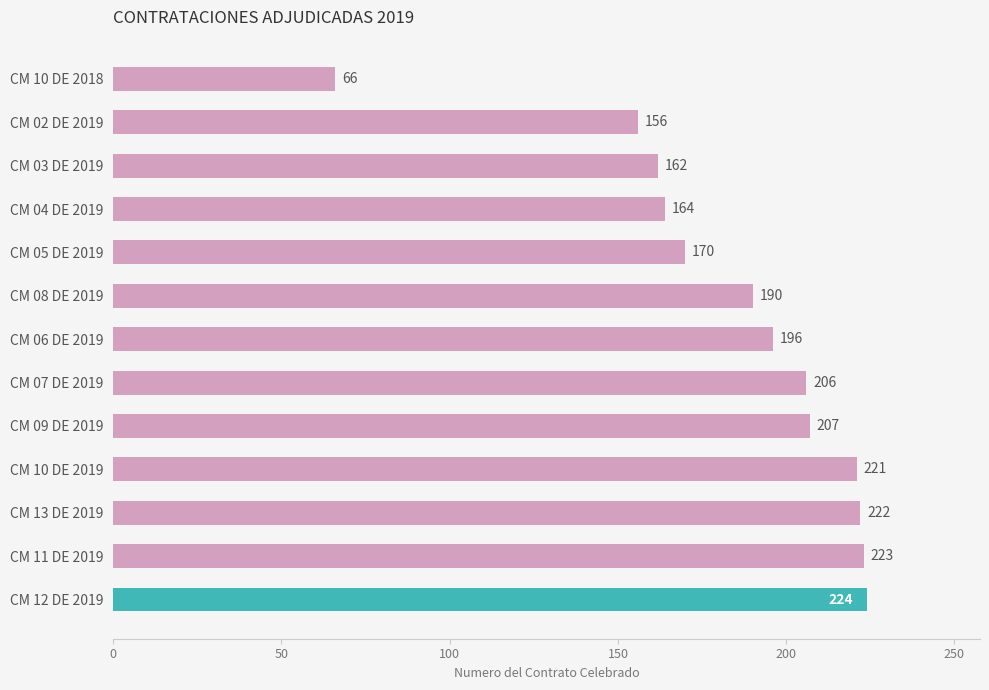

What is the change in value from CM 10 DE 2018 to CM 03 DE 2019?

+96